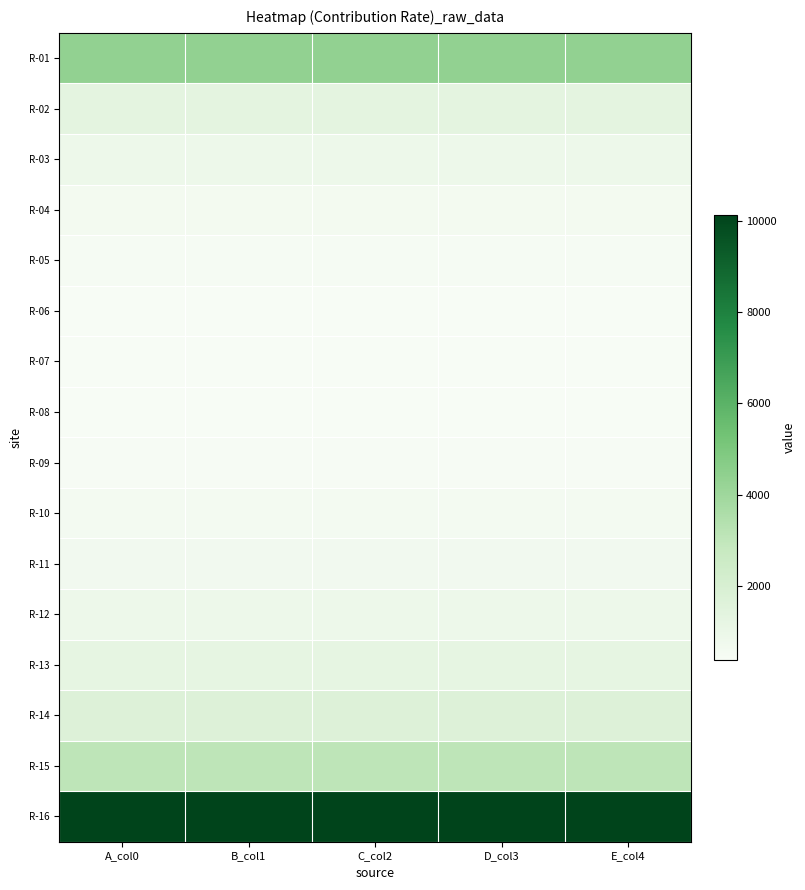

How many series are shown in this chart?

16